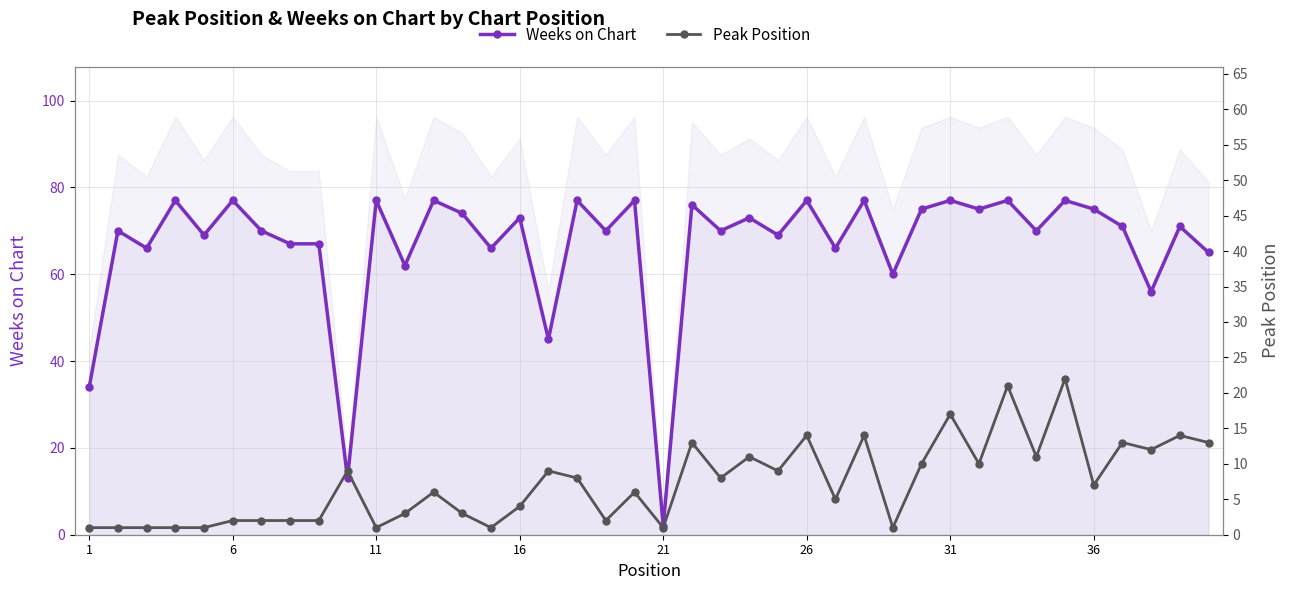

What is the value of the Peak Position point at the 2nd from the left?

1